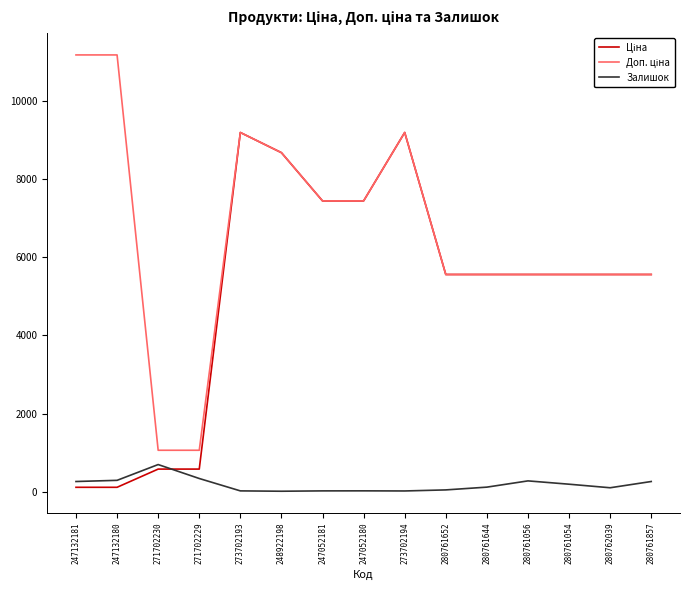

What is the highest value of the Залишок series?

694.0